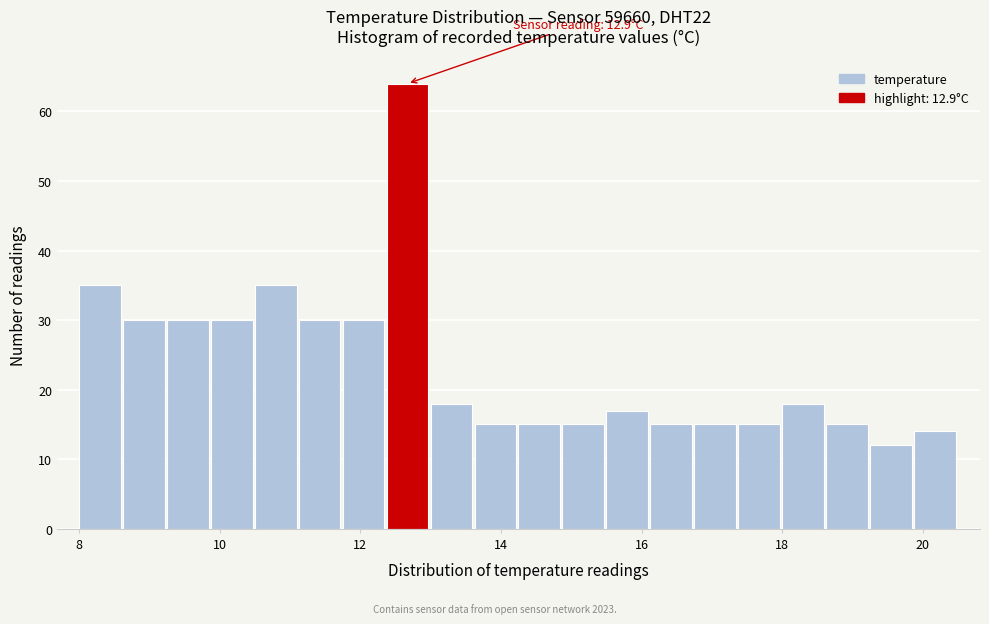

Read against the x-axis, roughly where is the centre of the tallest bar?

12.6